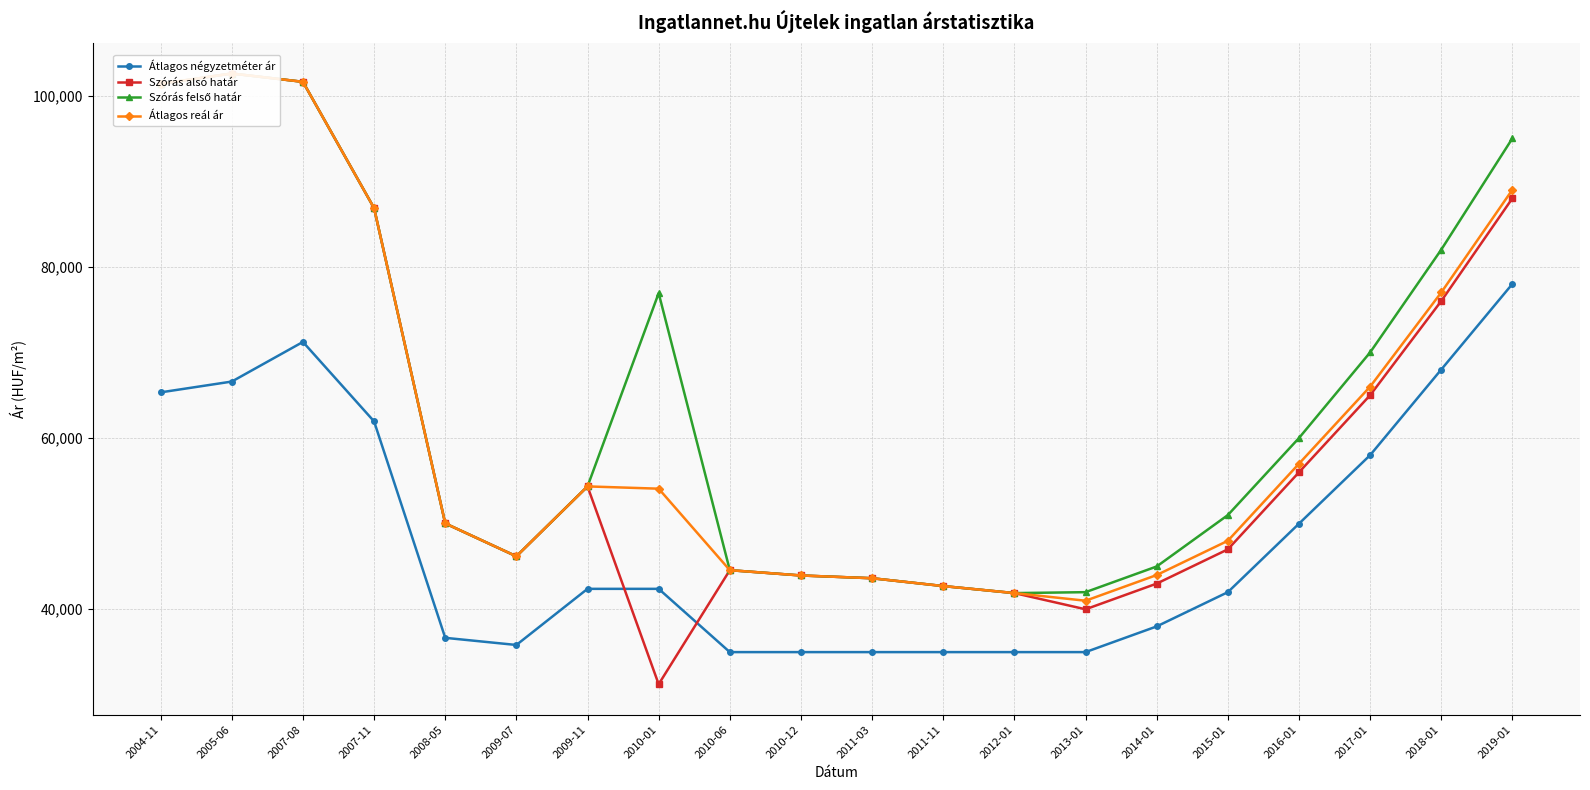

What is the total value across all series at 2010-01?

204643